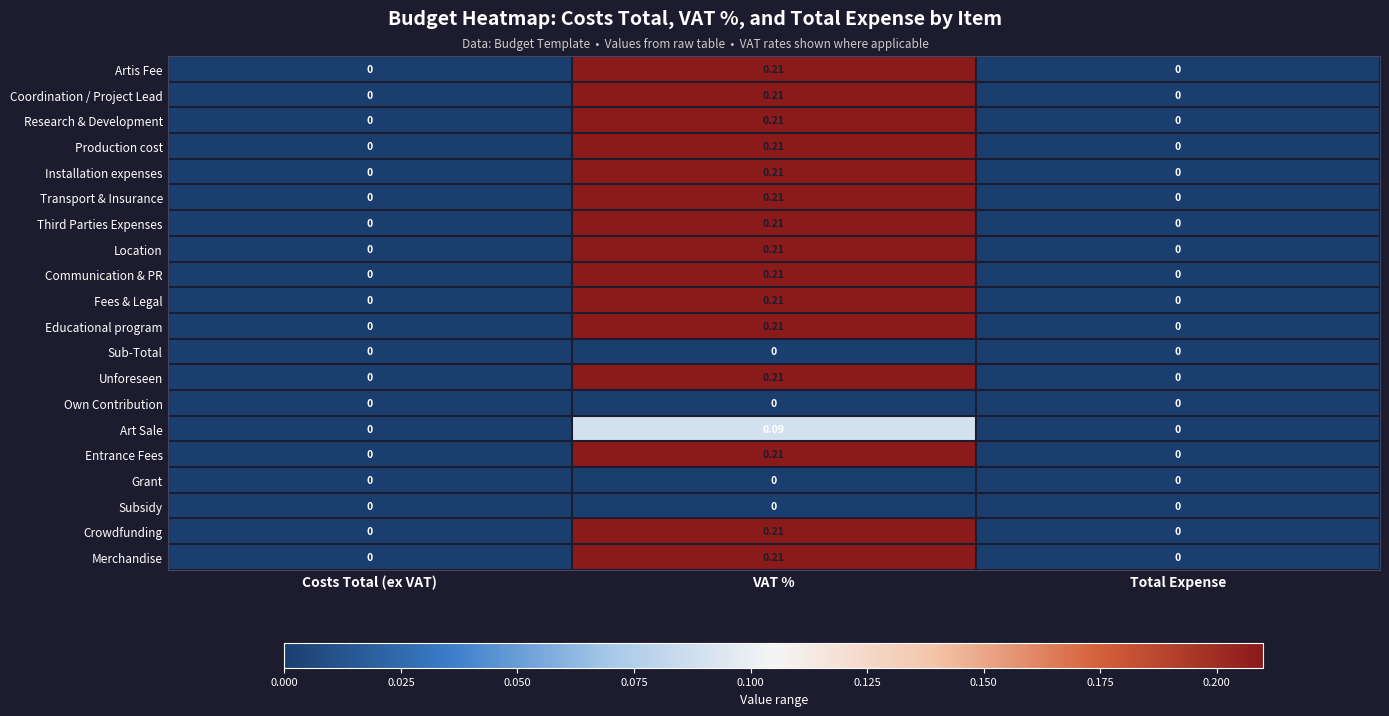

At which category does the chart reach its peak across all series?

VAT %